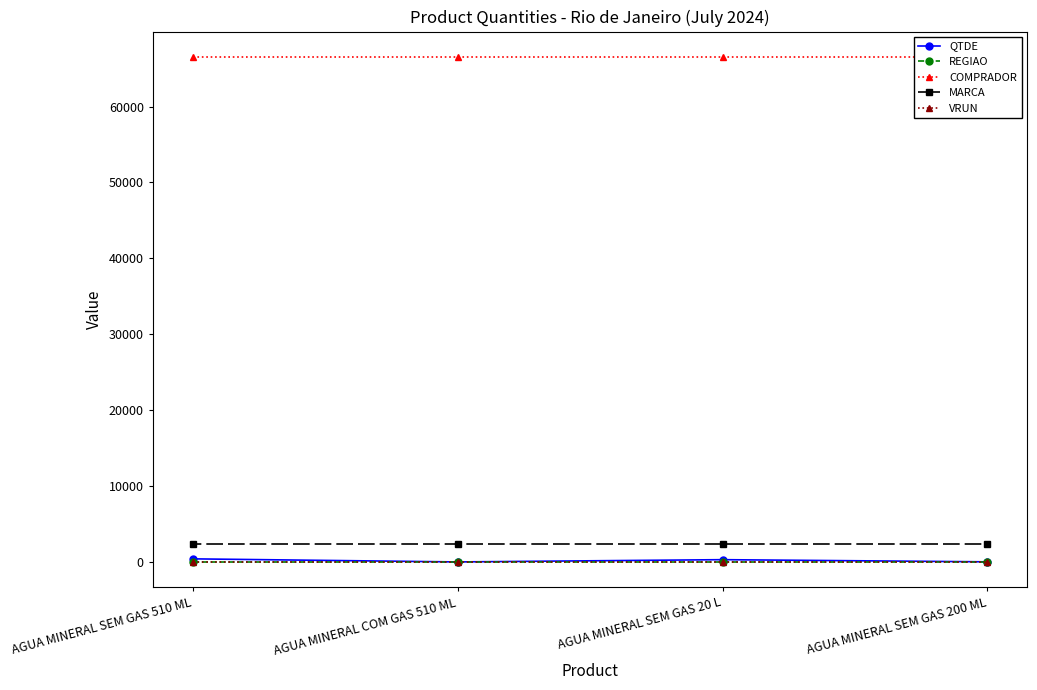

Does the chart display data point markers on the line(s)?

Yes